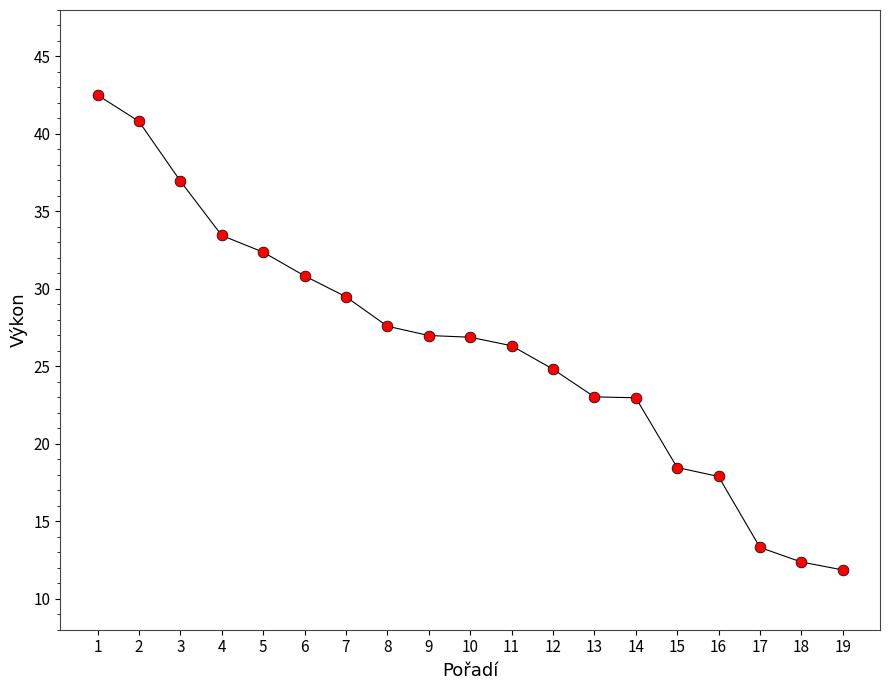

What is the range of X values (max minus min)?

18.0